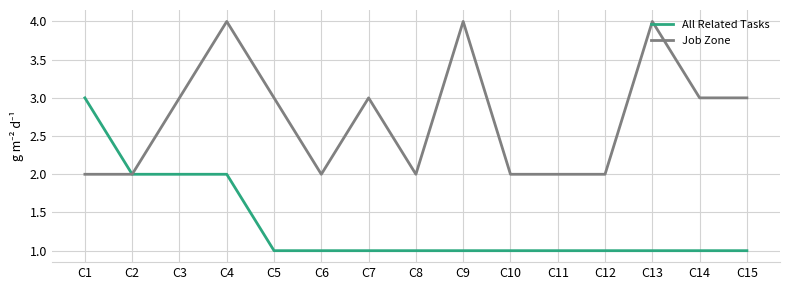

What is the total value across all series at C6?

3